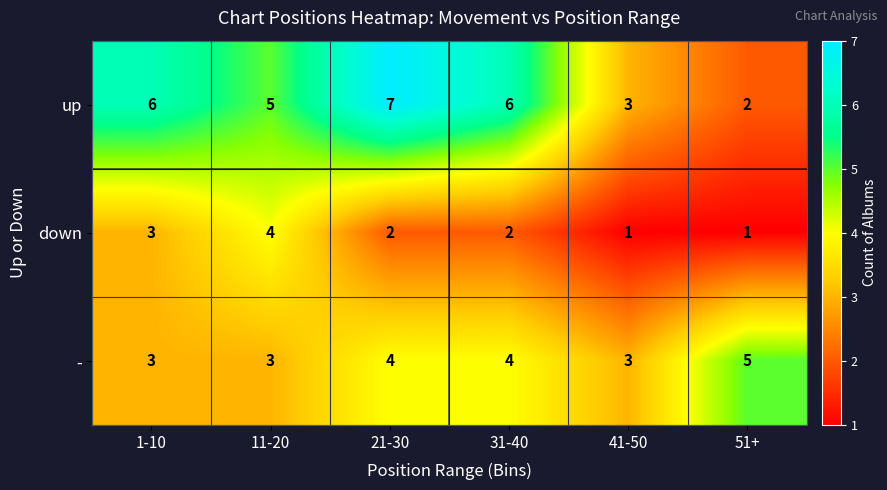

Rank the series at 11-20 from highest to lowest value.

up, down, -